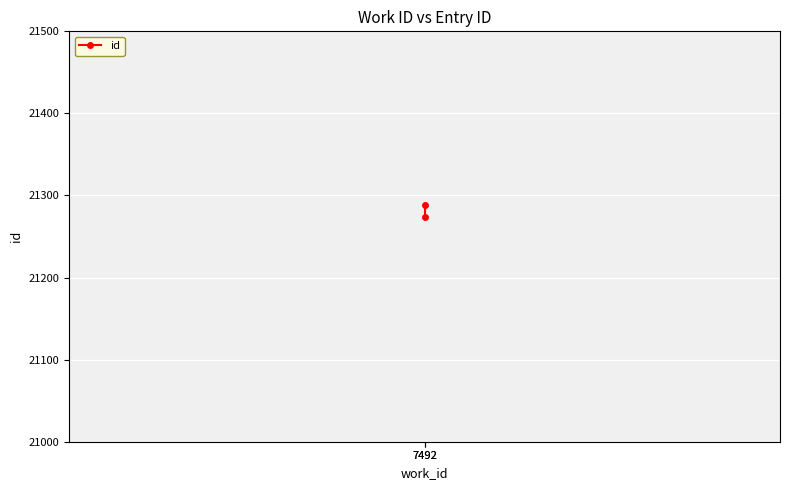

What is the sum of all values?

42562